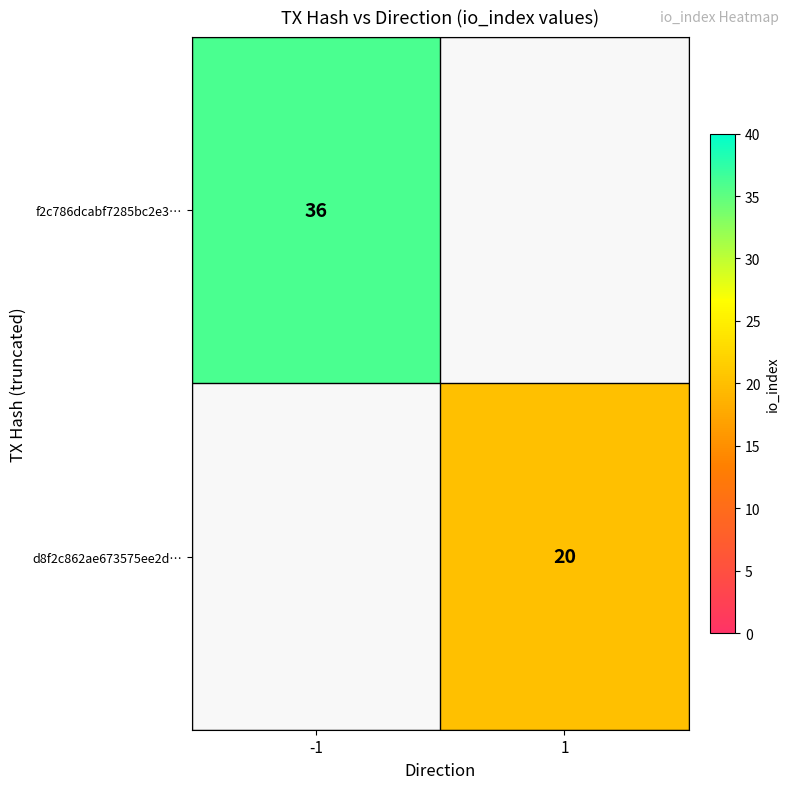

Is it true that d8f2c862ae673575ee2d… equals 20 at 1?

True